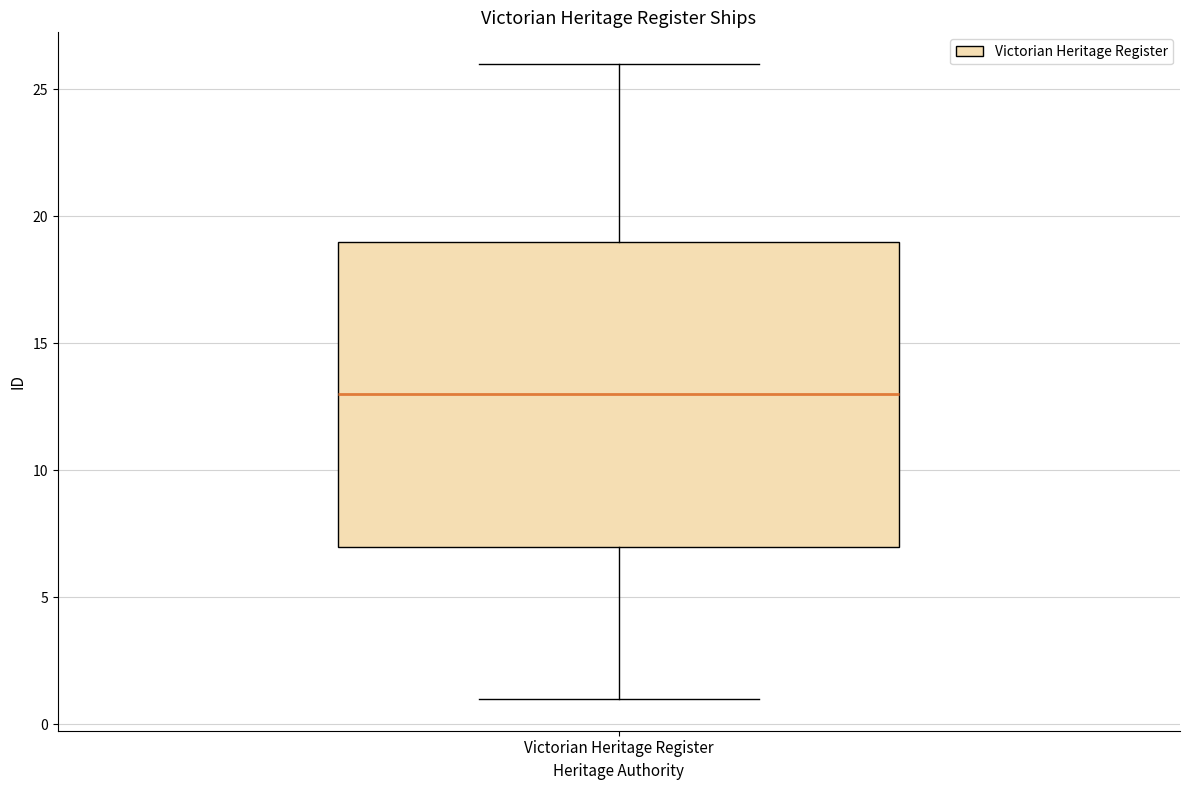

Read this box plot against the y-axis: the position of the median line, the range covered by the box, and the ends of both whiskers. The values are not printed on the chart, so give them approximately, as read against the axis.

median 13, box 7 to 19, whiskers 1 to 26